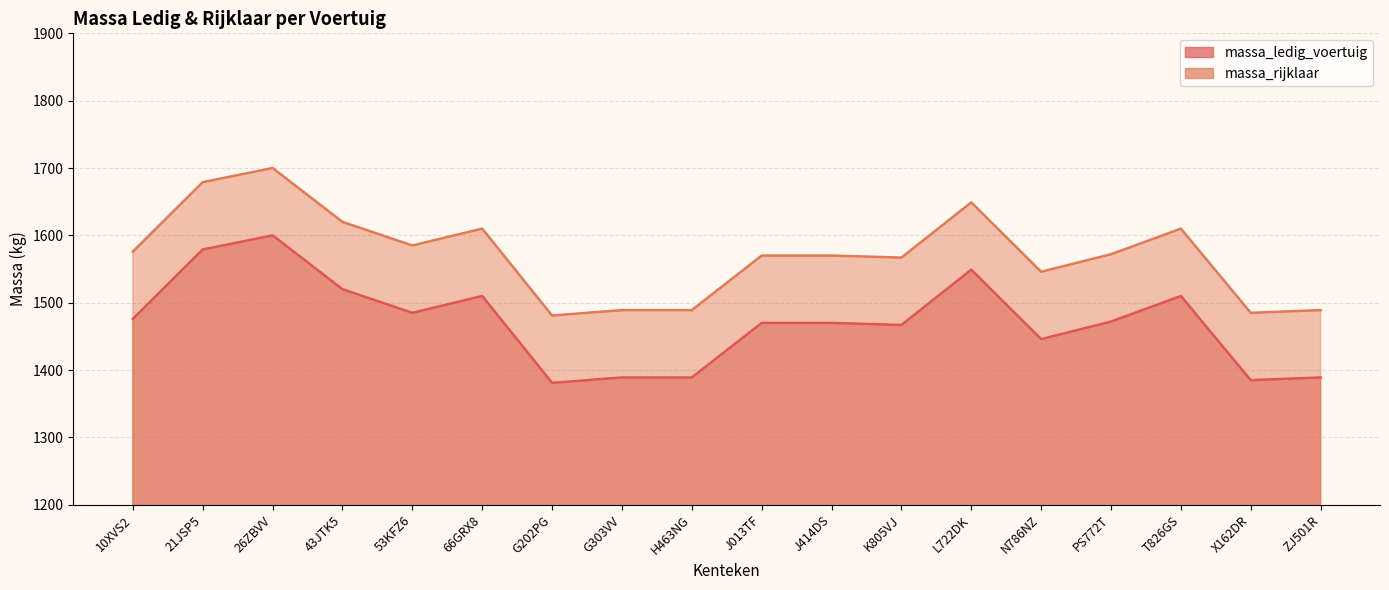

At which category does massa_ledig_voertuig reach its first local valley?

53KFZ6